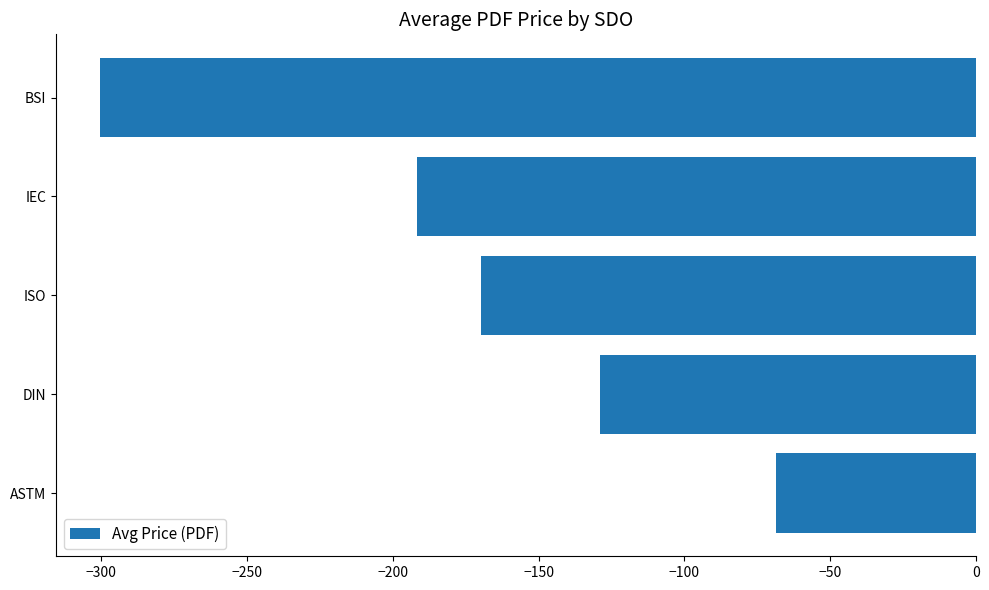

Between ISO and IEC, which is larger?

ISO